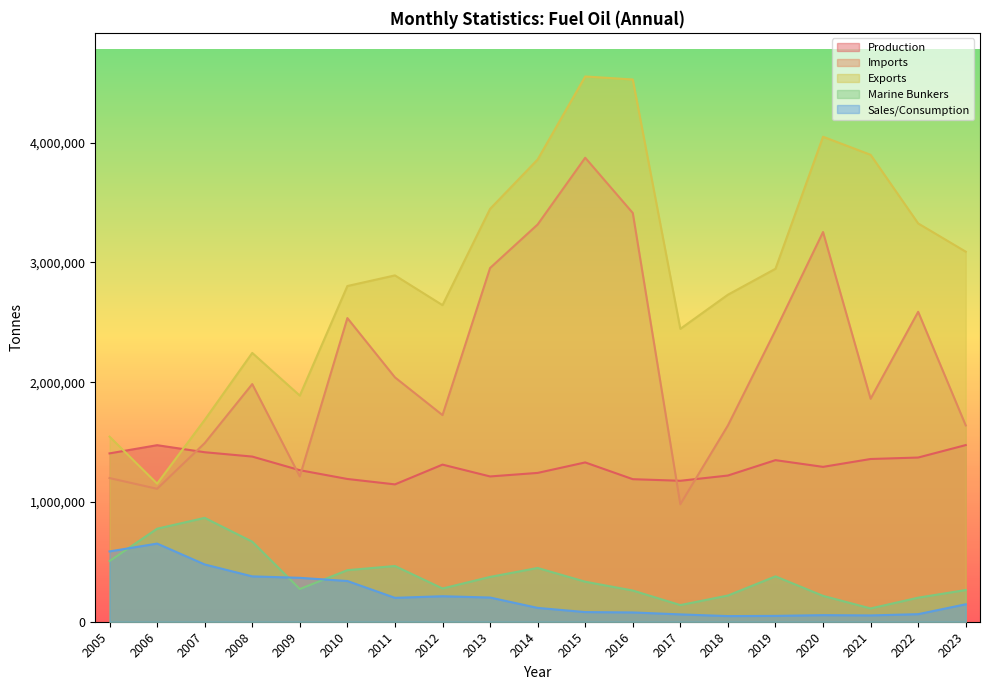

Reading right to left, extract all data points from this chart.

Production: 2023=1474645	2022=1370635	2021=1358442	2020=1292819	2019=1348863	2018=1220464	2017=1176668	2016=1189942	2015=1329802	2014=1242319	2013=1212797	2012=1311520	2011=1146521	2010=1191709	2009=1264955	2008=1378734	2007=1414941	2006=1473736	2005=1405310
Imports: 2023=1638746	2022=2587185	2021=1861293	2020=3253085	2019=2432027	2018=1638285	2017=980498	2016=3412173	2015=3873277	2014=3316164	2013=2952853	2012=1724769	2011=2039818	2010=2534699	2009=1212733	2008=1983787	2007=1490854	2006=1109619	2005=1199252
Exports: 2023=3089143	2022=3324943	2021=3897825	2020=4048619	2019=2946423	2018=2729884	2017=2444920	2016=4526569	2015=4551660	2014=3858641	2013=3446192	2012=2642802	2011=2891147	2010=2802507	2009=1887604	2008=2243897	2007=1684634	2006=1152748	2005=1544844
Marine Bunkers: 2023=264678	2022=200760	2021=110891	2020=216016	2019=378697	2018=218737	2017=139003	2016=260450	2015=334088	2014=448802	2013=374085	2012=277452	2011=465164	2010=430342	2009=272845	2008=668231	2007=866990	2006=776499	2005=506534
Sales/Consumption: 2023=145685	2022=63131	2021=52694	2020=55058	2019=48786	2018=46937	2017=61297	2016=77517	2015=80527	2014=115453	2013=201973	2012=212827	2011=199413	2010=339955	2009=366534	2008=378589	2007=478162	2006=652425	2005=586811